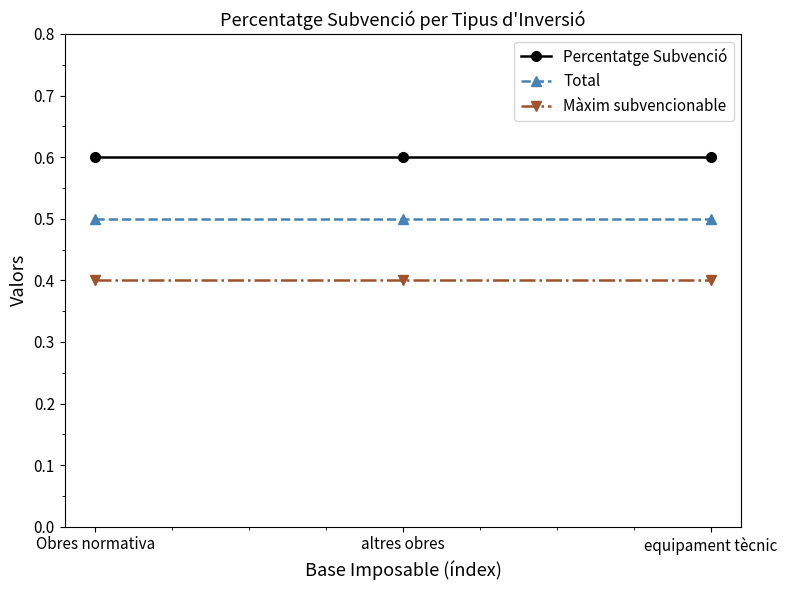

Reading right to left, transcribe all the data shown in this chart.

Percentatge Subvenció: 0.6	0.6	0.6
Total: 0.5	0.5	0.5
Màxim subvencionable: 0.4	0.4	0.4